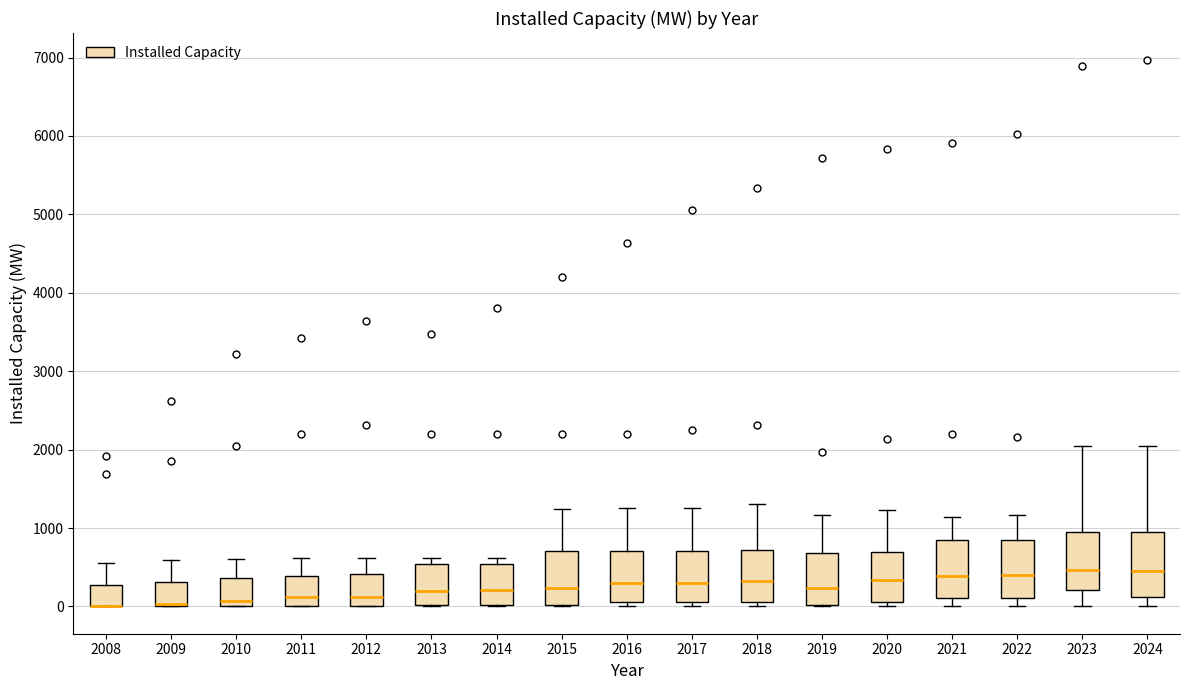

Reading left to right, transcribe this box plot: for each box, give where its median line is, the range the box spans, and where its two whiskers end, as read against the y-axis. The values are not printed on the chart, so give them approximately, as read against the axis.

2008: median 0 (drawn on the box's lower edge), box 0 to 300, whiskers 0 to 600
2009: median 0 (drawn on the box's lower edge), box 0 to 300, whiskers 0 to 600
2010: median 100, box 0 to 400, whiskers 0 to 600
2011: median 100, box 0 to 400, whiskers 0 to 600
2012: median 100, box 0 to 400, whiskers 0 to 600
2013: median 200, box 0 to 500, whiskers 0 to 600
2014: median 200, box 0 to 500, whiskers 0 to 600
2015: median 200, box 0 to 700, whiskers 0 to 1200
2016: median 300, box 100 to 700, whiskers 0 to 1300
2017: median 300, box 100 to 700, whiskers 0 to 1300
2018: median 300, box 100 to 700, whiskers 0 to 1300
2019: median 200, box 0 to 700, whiskers 0 to 1200
2020: median 300, box 100 to 700, whiskers 0 to 1200
2021: median 400, box 100 to 800, whiskers 0 to 1100
2022: median 400, box 100 to 800, whiskers 0 to 1200
2023: median 500, box 200 to 1000, whiskers 0 to 2000
2024: median 500, box 100 to 1000, whiskers 0 to 2000